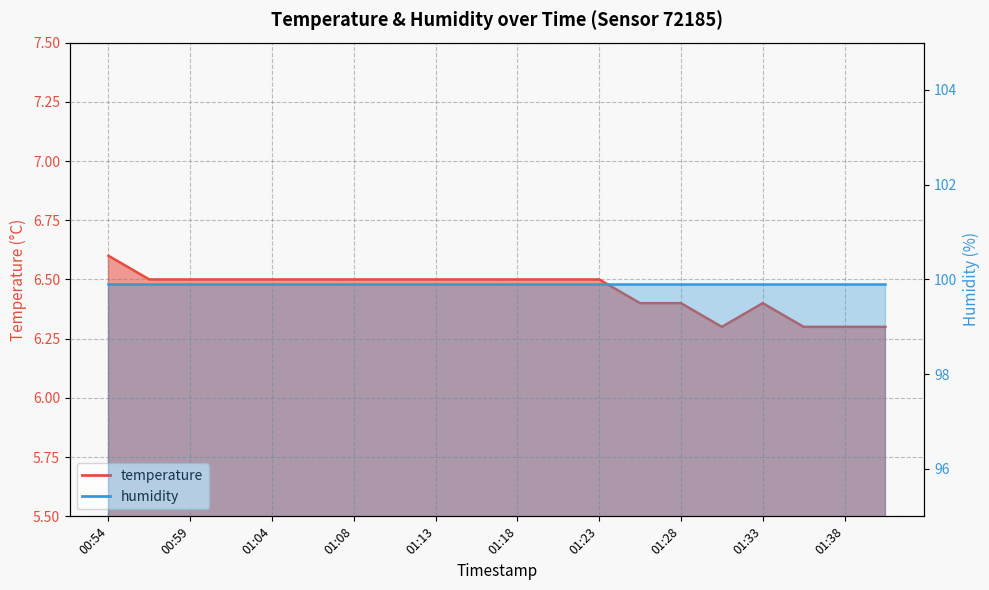

Approximately how many times larger is the value at 01:28 compared to 00:56?

1.0